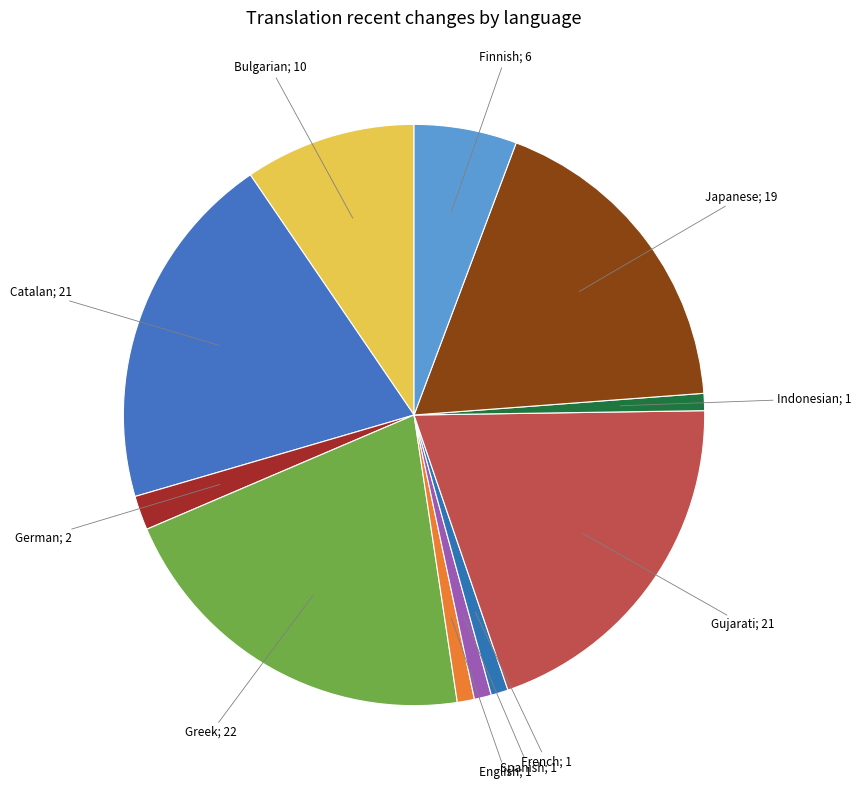

How many segments does this pie chart have?

11